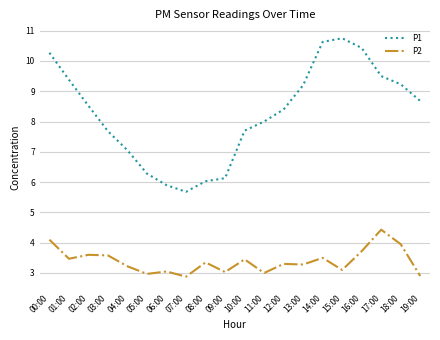

What is the minimum value for P1?

5.7